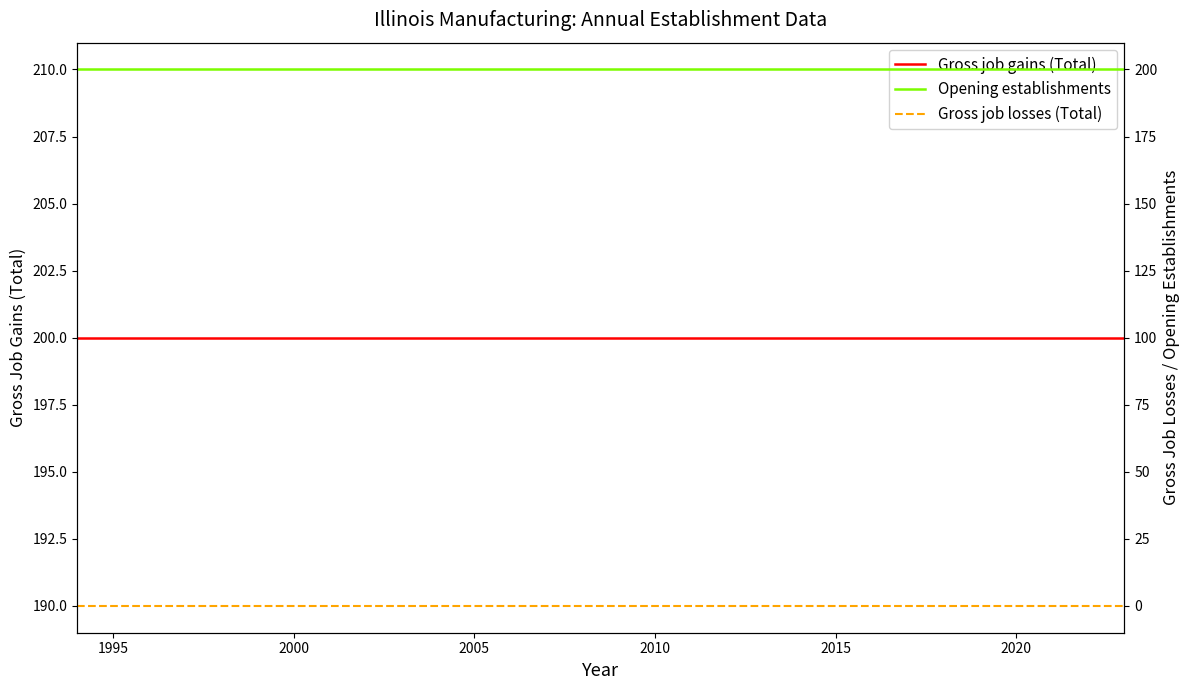

Which series has the largest total across all categories?

Gross job gains (Total)